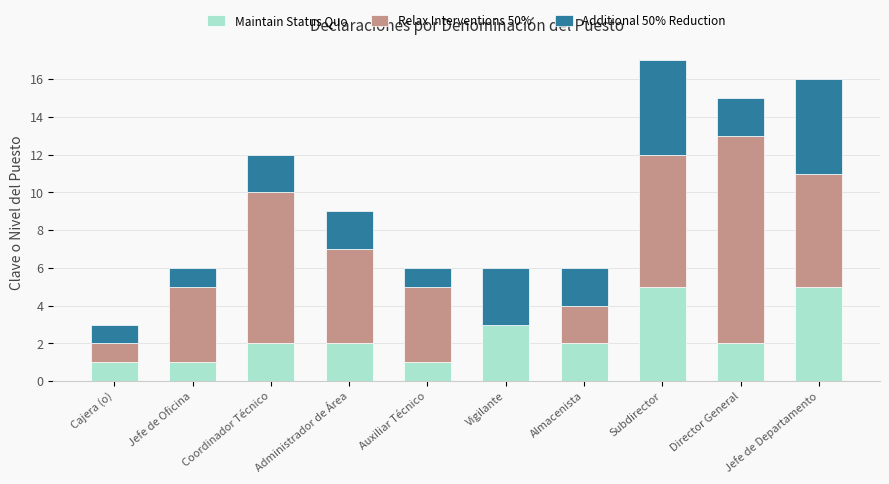

Is it true that Maintain Status Quo equals 2 at Administrador de Área?

True